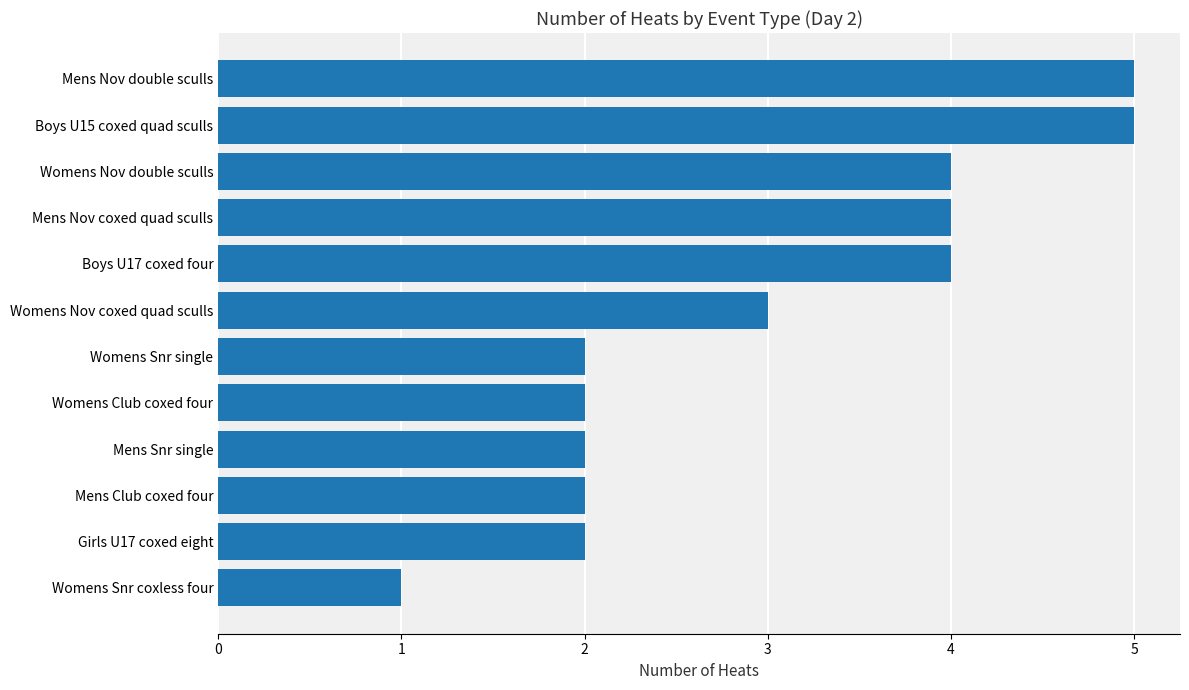

True or false: the data shows 4 at Mens Nov coxed quad sculls.

True